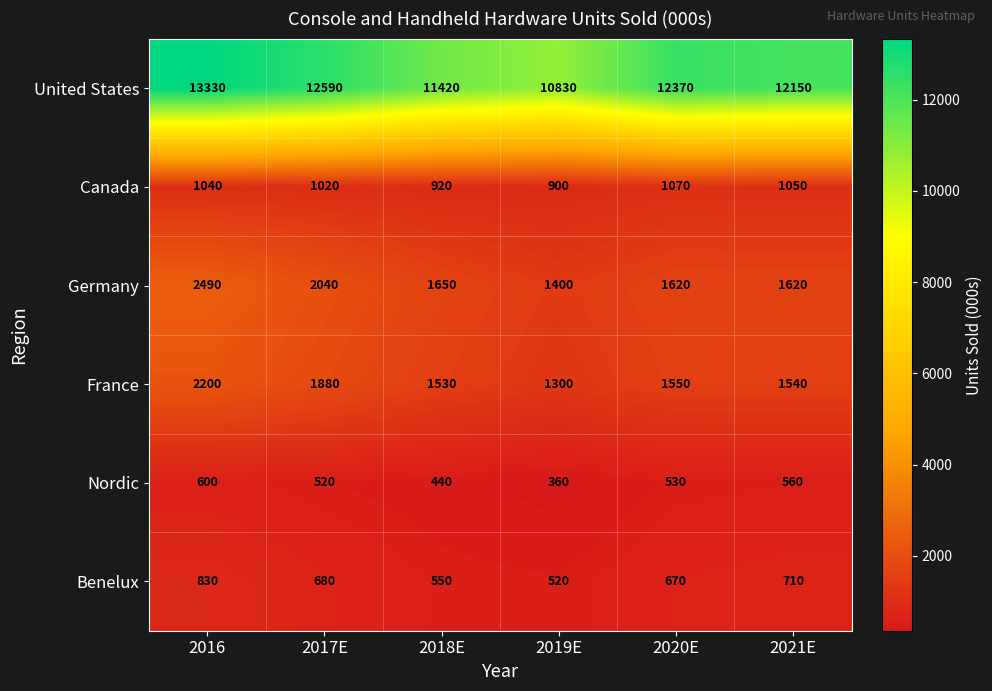

What is the approximate value of Nordic at 2016?

600